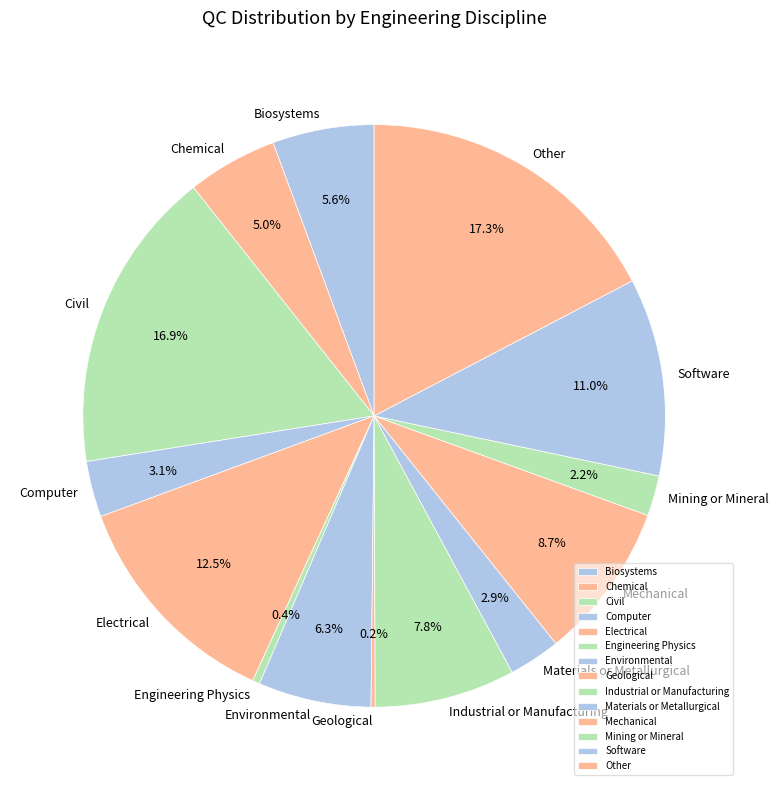

Is there a majority slice in this chart?

No